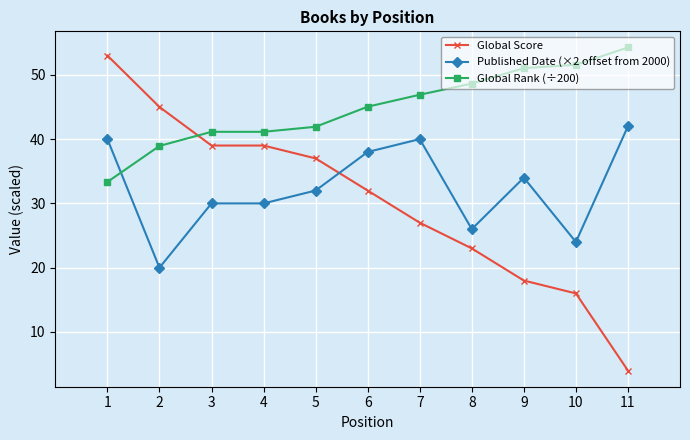

What is the total value across all series at 5?

110.9